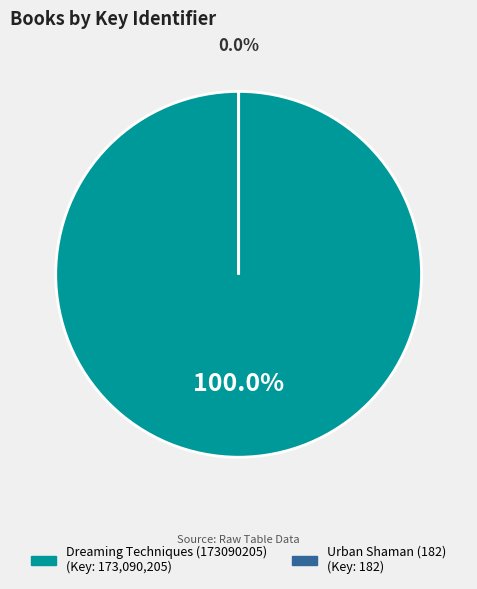

Which has a higher value, Dreaming Techniques (173090205) or Urban Shaman (182)?

Dreaming Techniques (173090205)